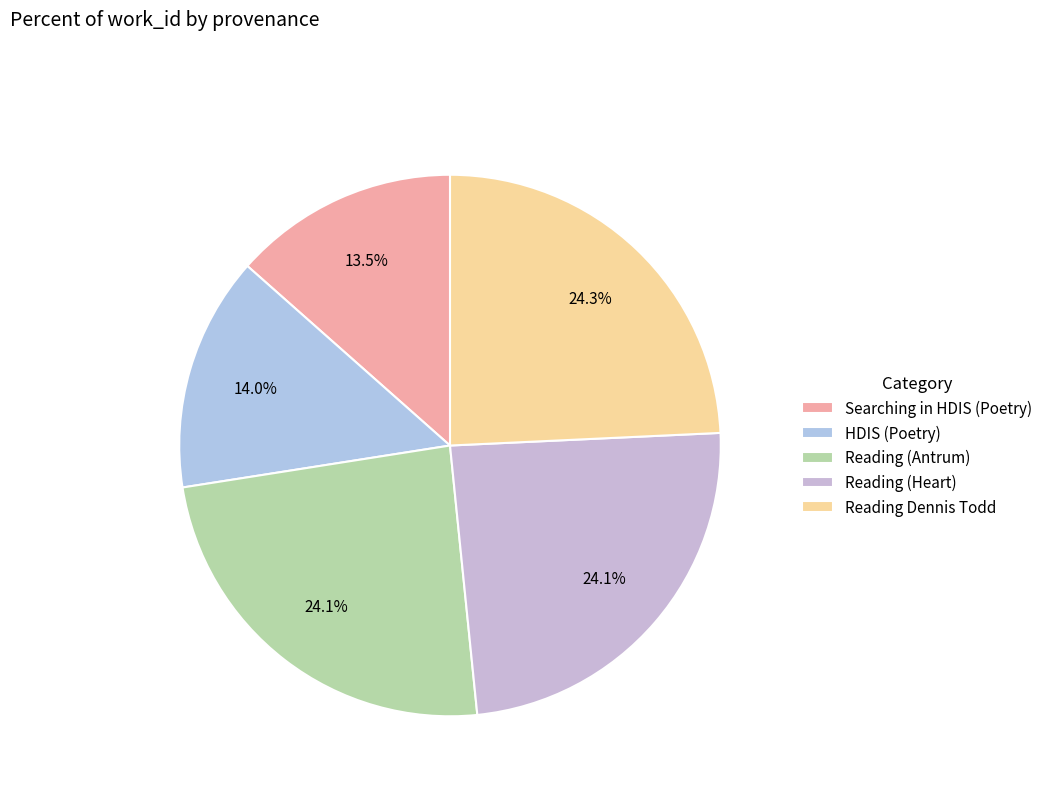

How many segments does this pie chart have?

5